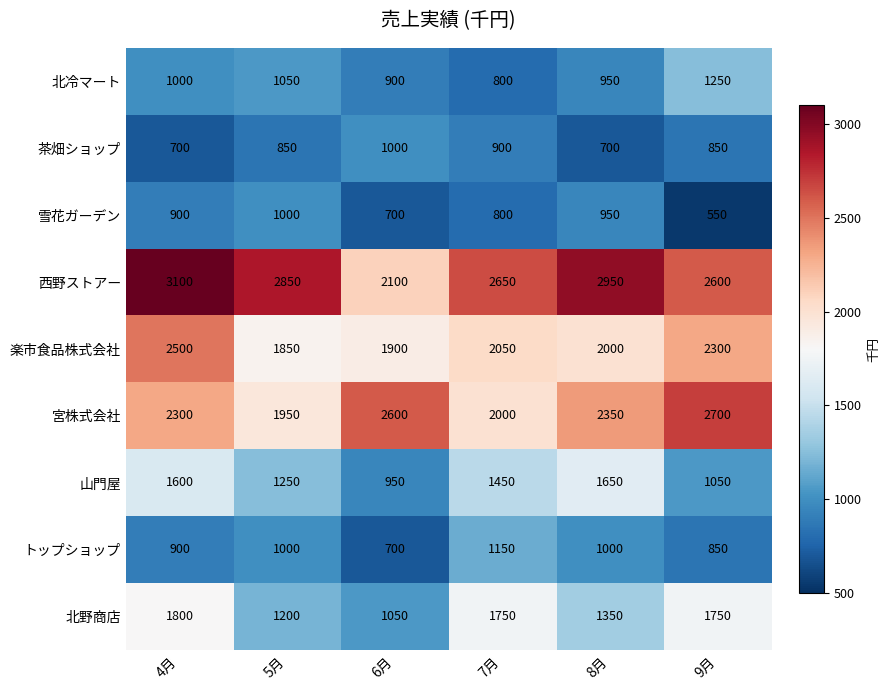

Which label corresponds to the largest value in the chart?

4月